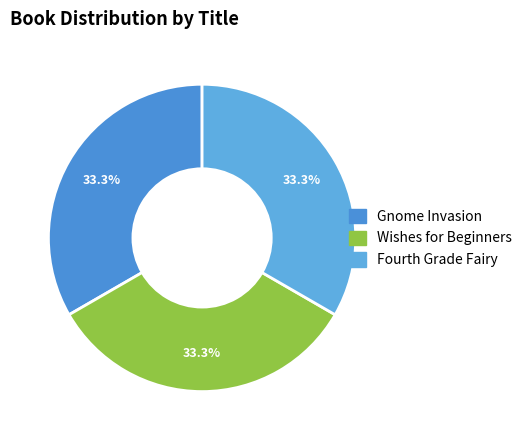

Does any single category account for the majority?

No